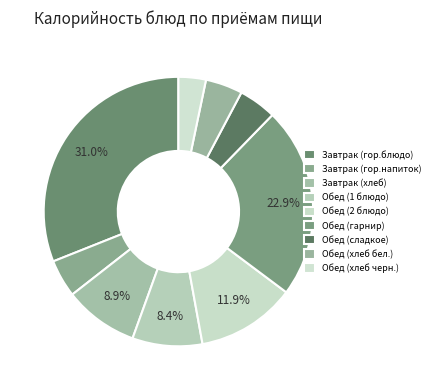

How many slices are in this pie chart?

9